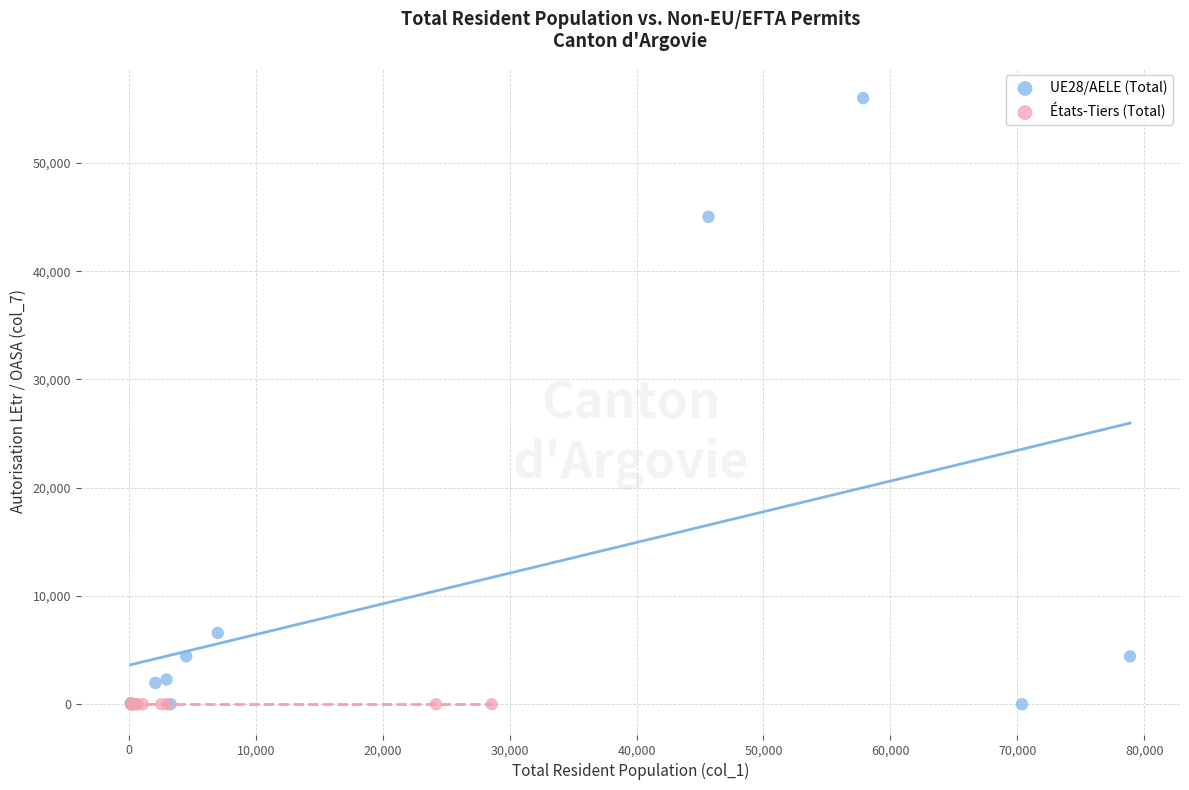

Which series contains the highest Y value?

UE28/AELE (Total)